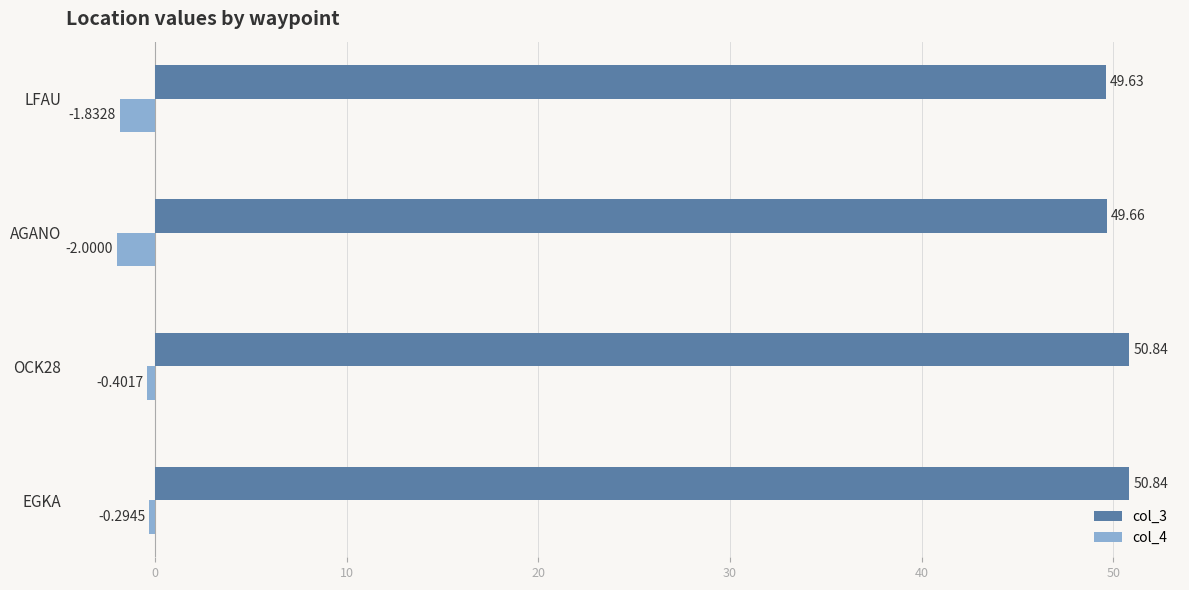

Which series has the largest range (max minus min)?

col_4